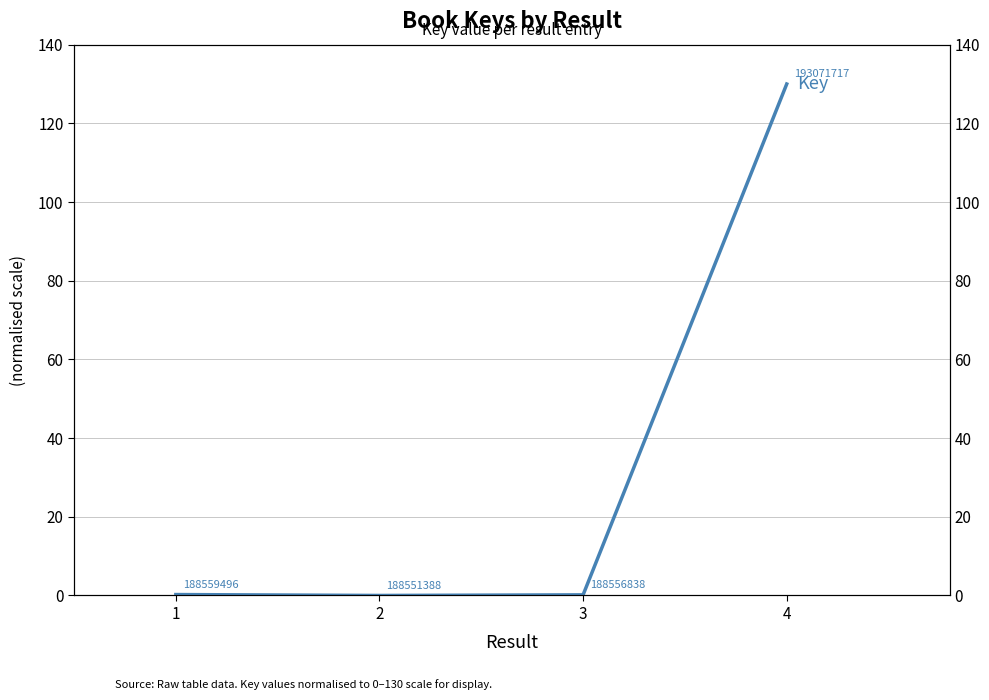

What is the average value?

32.6